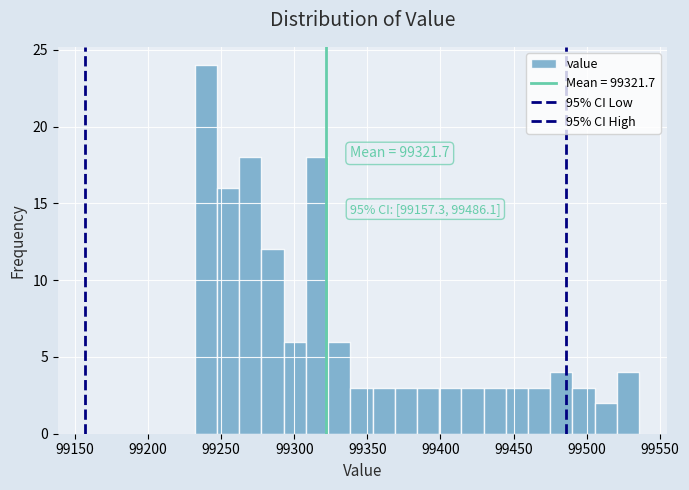

Read against the x-axis, roughly where is the centre of the tallest bar?

99240